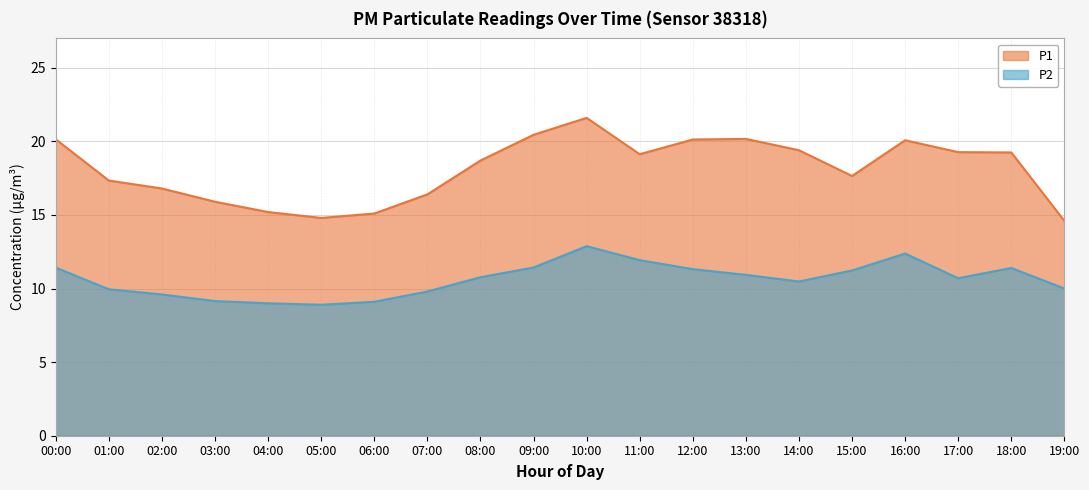

Reading left to right, list all the values displayed in this chart.

P1: 20.1	17.3	16.8	15.9	15.2	14.8	15.1	16.4	18.7	20.4	21.6	19.1	20.1	20.2	19.4	17.6	20.1	19.3	19.2	14.6
P2: 11.4	9.9	9.6	9.2	9.0	8.9	9.1	9.8	10.8	11.4	12.9	11.9	11.3	10.9	10.5	11.2	12.4	10.7	11.4	10.0